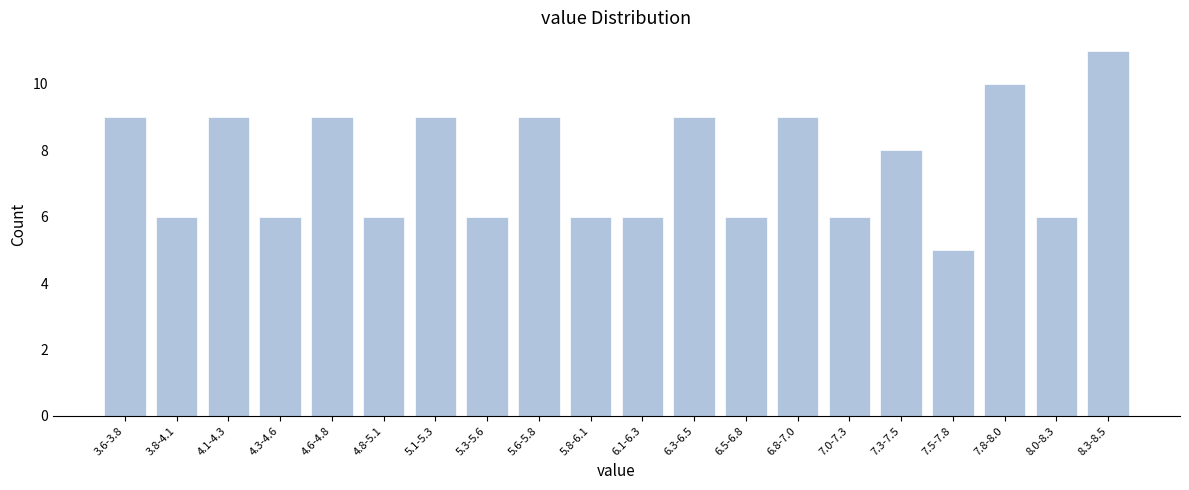

Reading left to right, transcribe all the data shown in this chart.

9	6	9	6	9	6	9	6	9	6	6	9	6	9	6	8	5	10	6	11